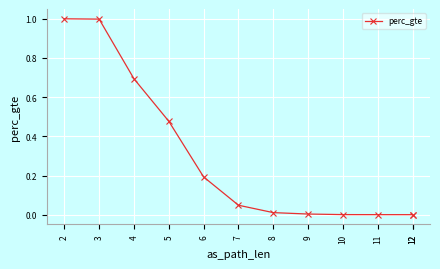

What is the greatest value displayed?

1.0